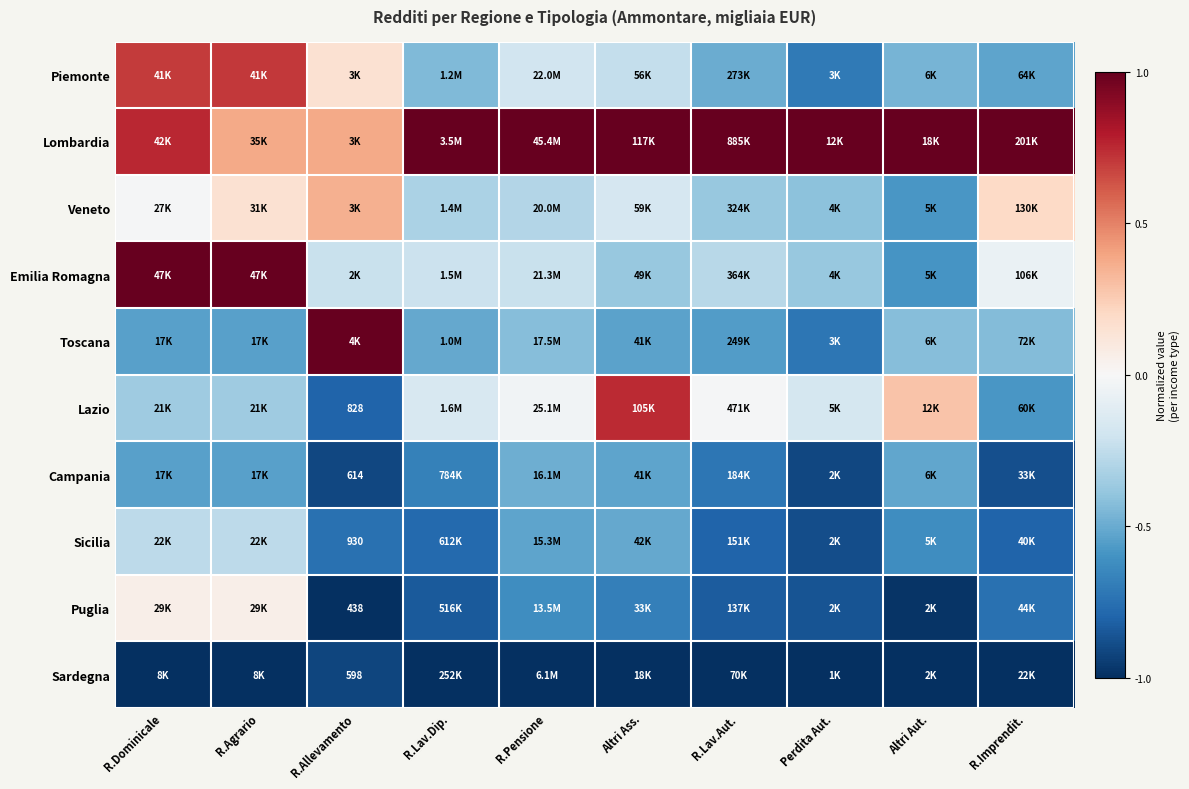

The Sardegna series shows -0.9 at R.Allevamento. True or false?

True